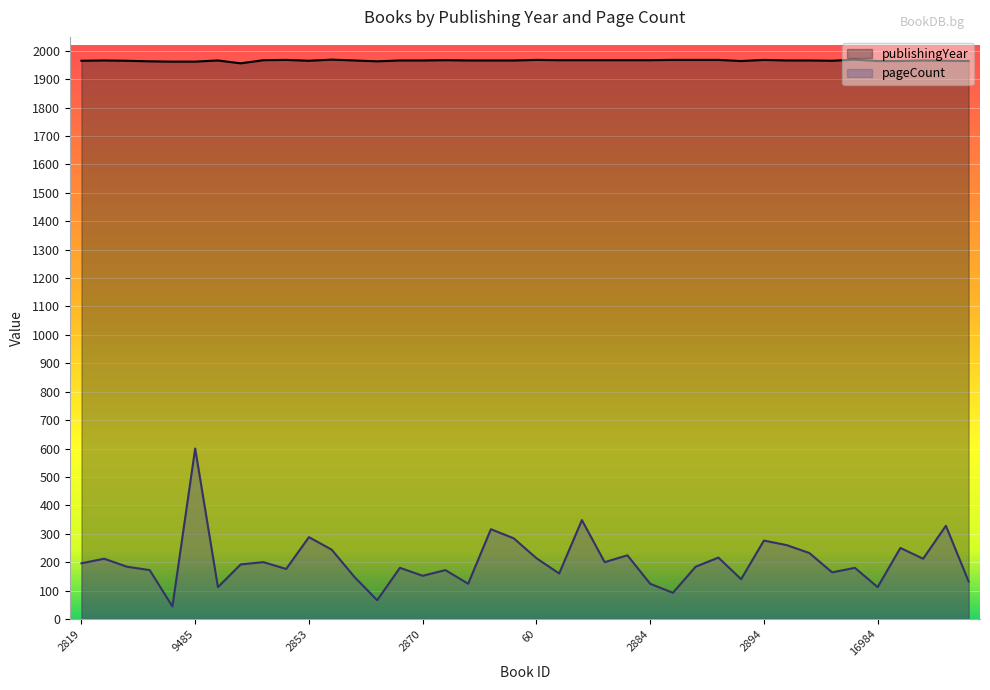

What is the difference between the maximum and minimum values in the publishingYear series?

13